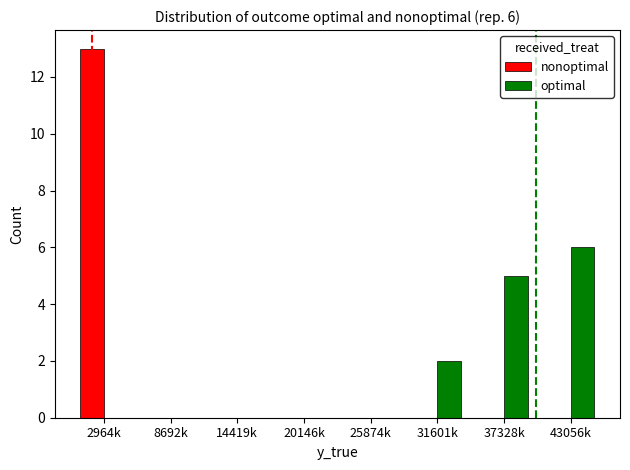

Which series changed the most between 25874k and 43056k?

optimal